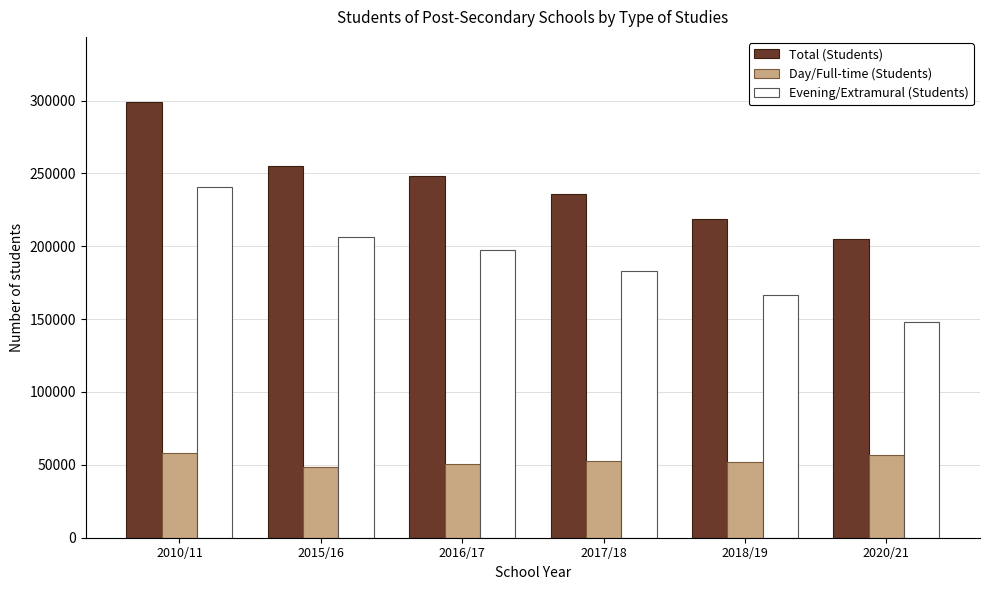

List the series in order of their overall mean, lowest first.

Day/Full-time (Students), Evening/Extramural (Students), Total (Students)